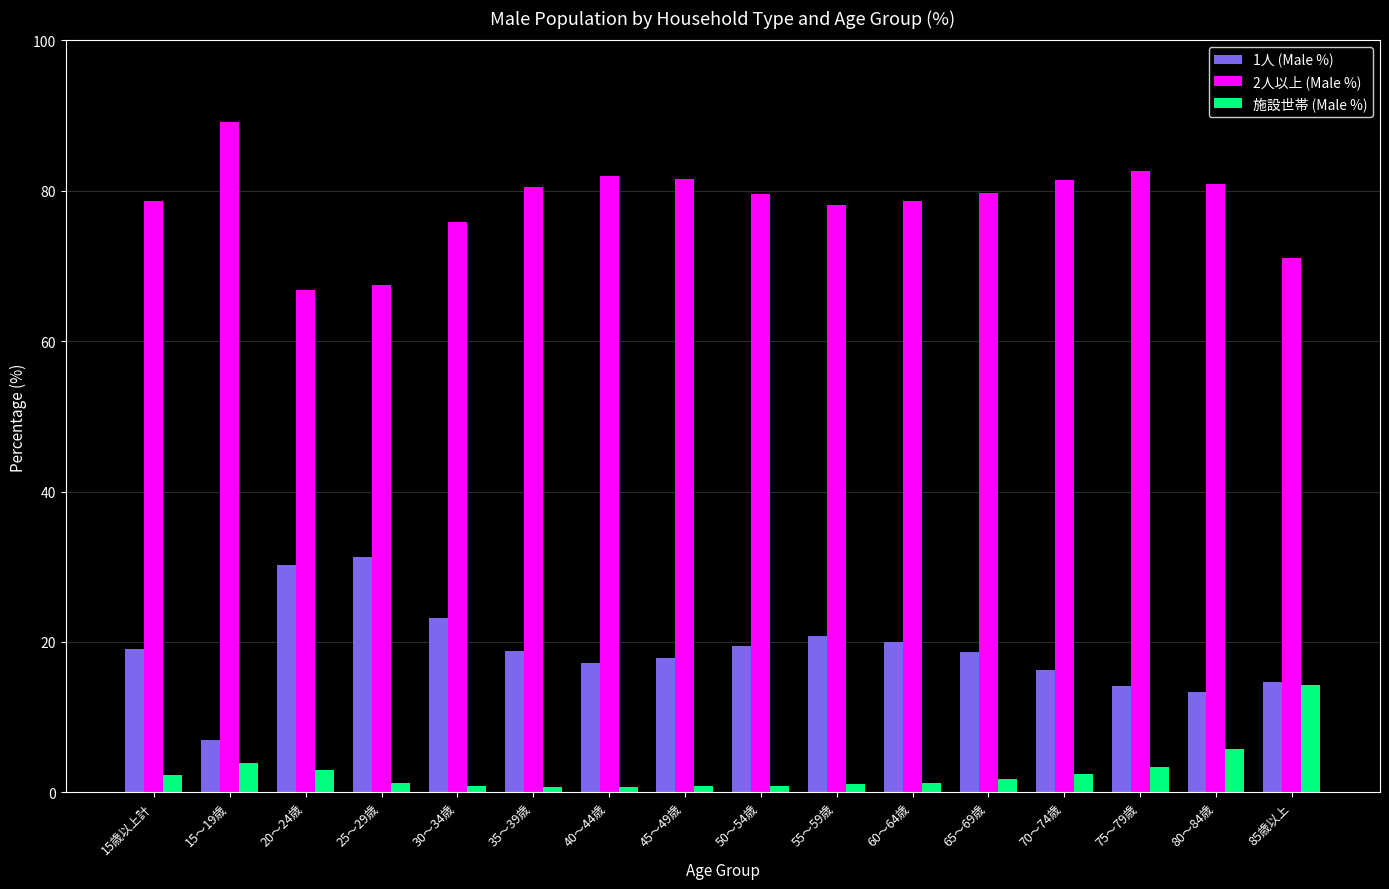

The value of 施設世帯 (Male %) at 60～64歳 is 1.3. True or false?

True